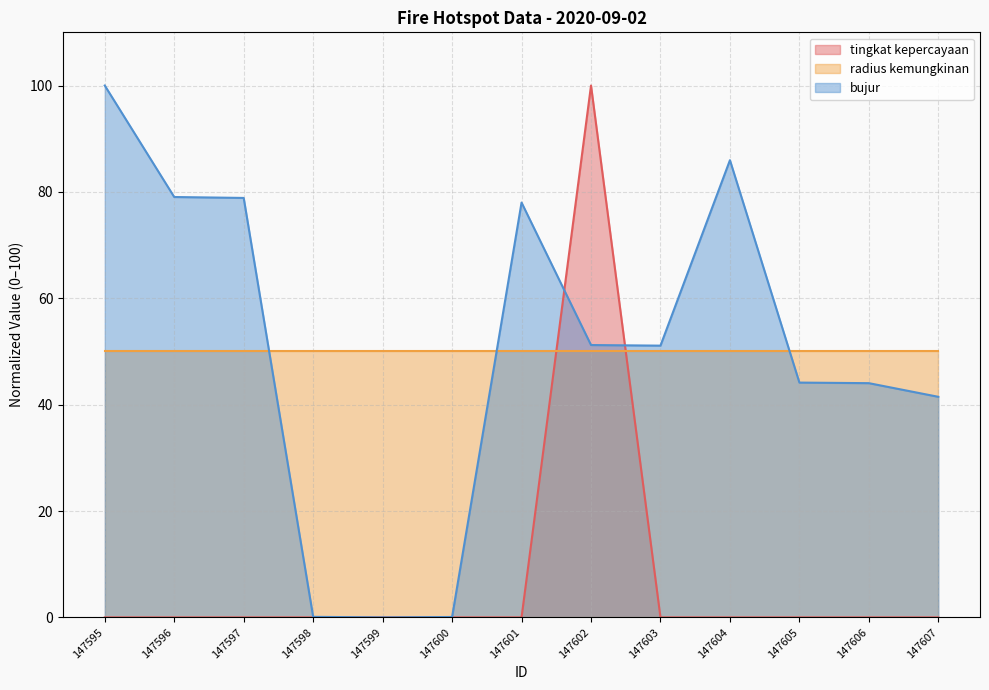

At how many categories does at least one series exceed 92?

2